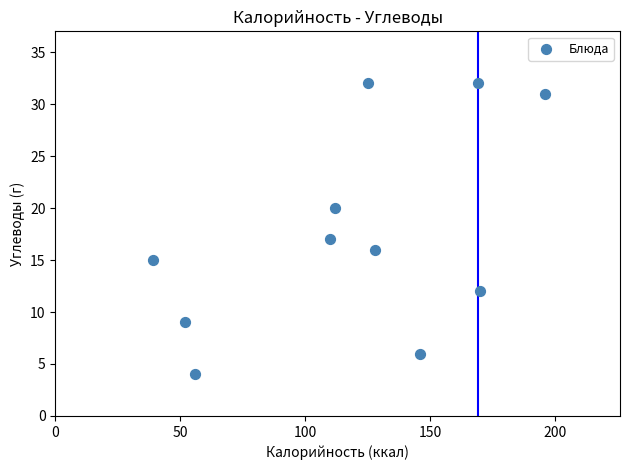

What is the range of Y values (max minus min)?

28